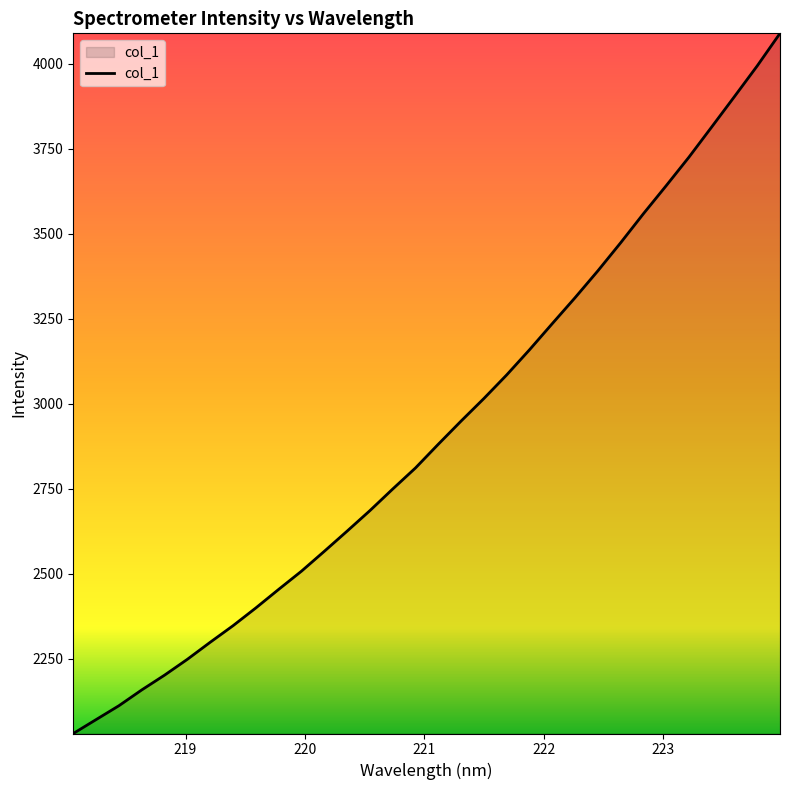

Reading right to left, transcribe all the data shown in this chart.

4089.8	3994.1	3903.8	3814.3	3725.4	3641.4	3558.9	3473.4	3390.8	3311.9	3235.6	3158.6	3084.7	3015.3	2949.0	2880.8	2811.1	2749.0	2685.5	2625.1	2565.7	2507.3	2453.8	2399.2	2346.9	2298.2	2248.1	2201.5	2158.0	2111.5	2070.7	2029.8